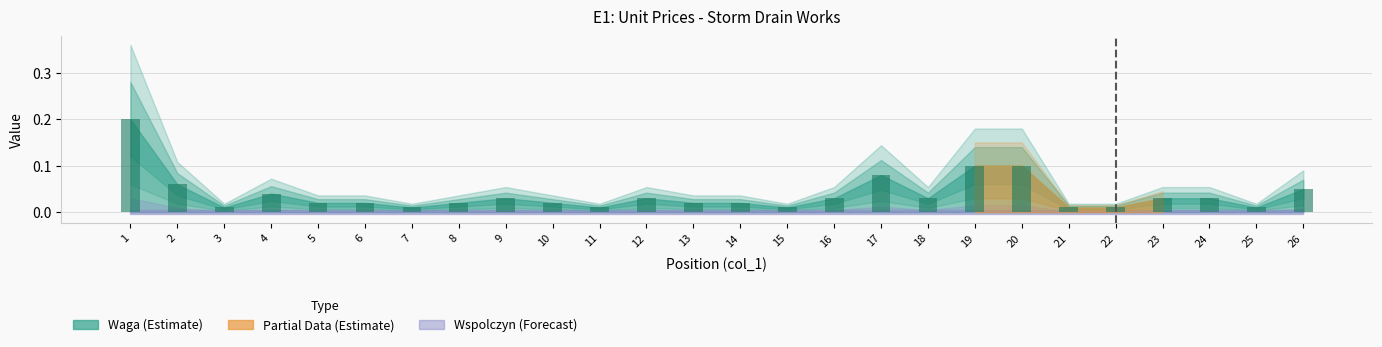

What is the greatest value displayed?

0.2